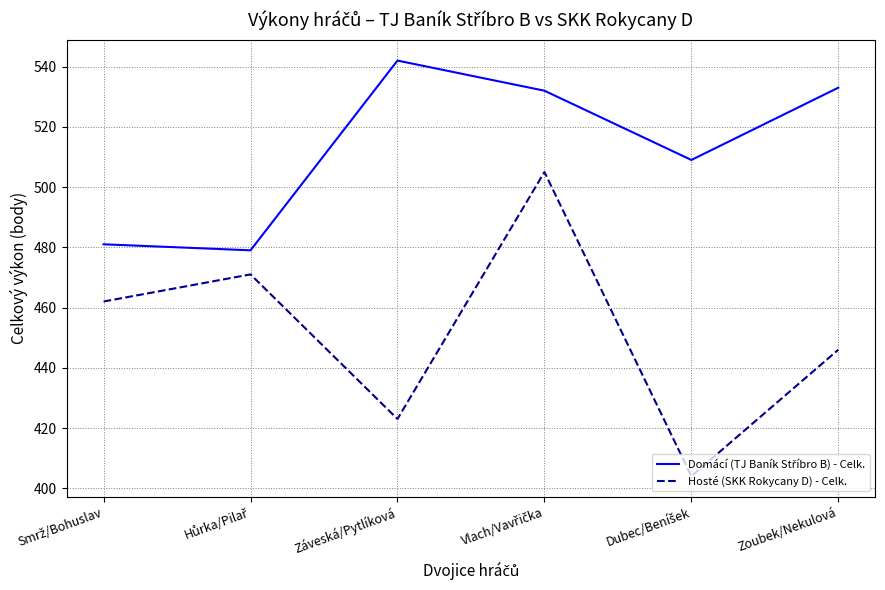

What is the spread (max minus min) of values at Zoubek/Nekulová?

87